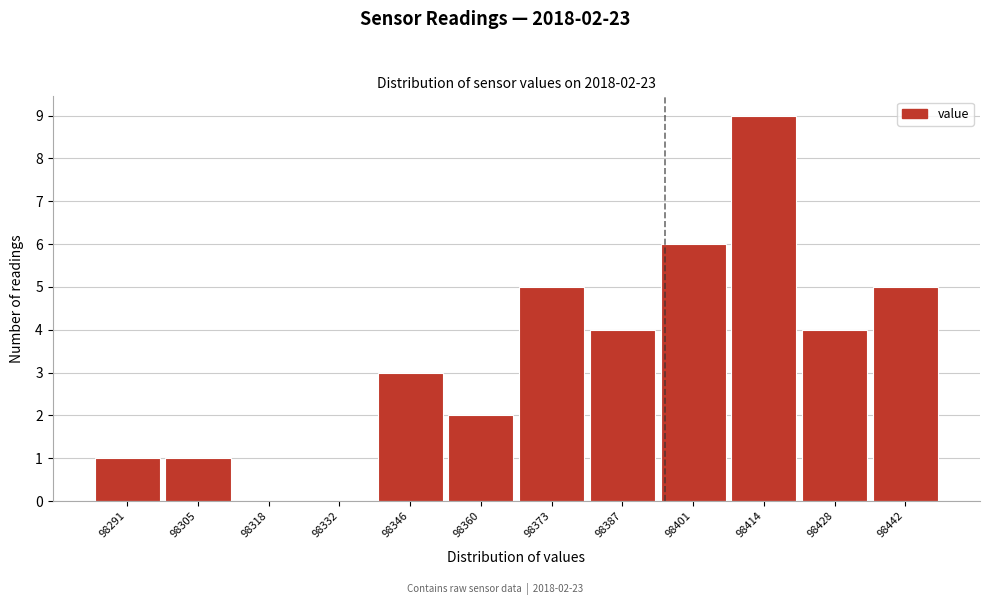

Reading right to left, list all the values displayed in this chart.

98442=5	98428=4	98414=9	98401=6	98387=4	98373=5	98360=2	98346=3	98332=0	98318=0	98305=1	98291=1